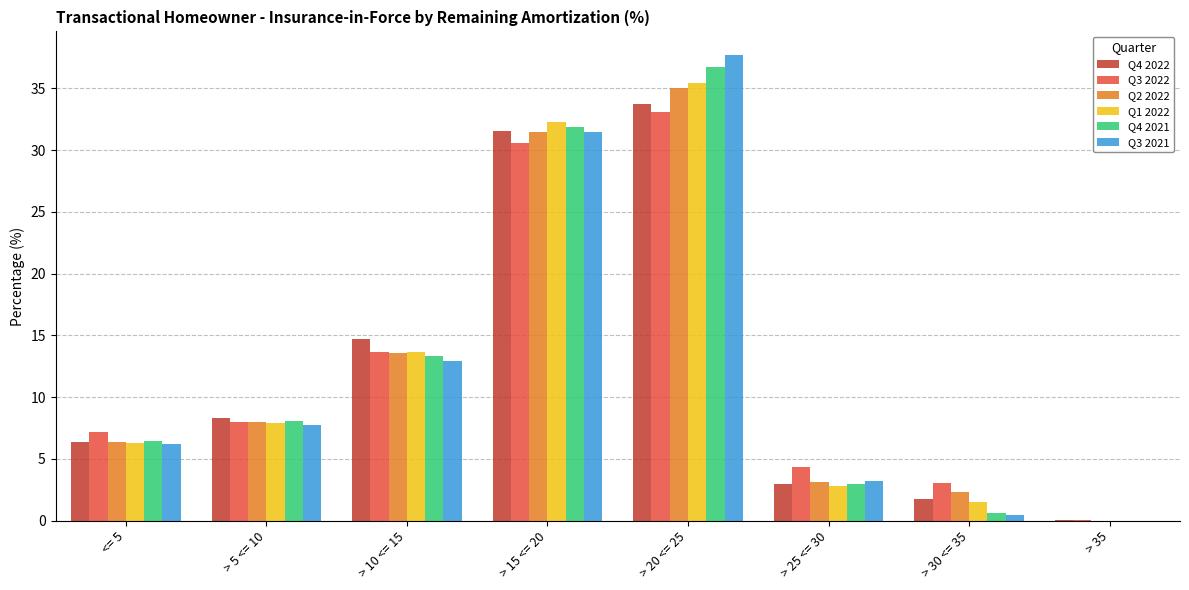

True or false: Q3 2021 has a value of 2.9 at > 10 <= 15.

False